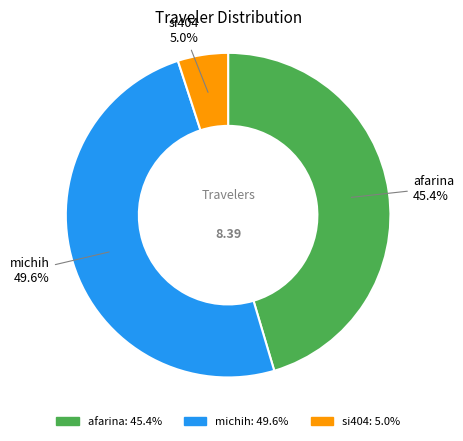

To the nearest percent, what portion does afarina represent?

45%